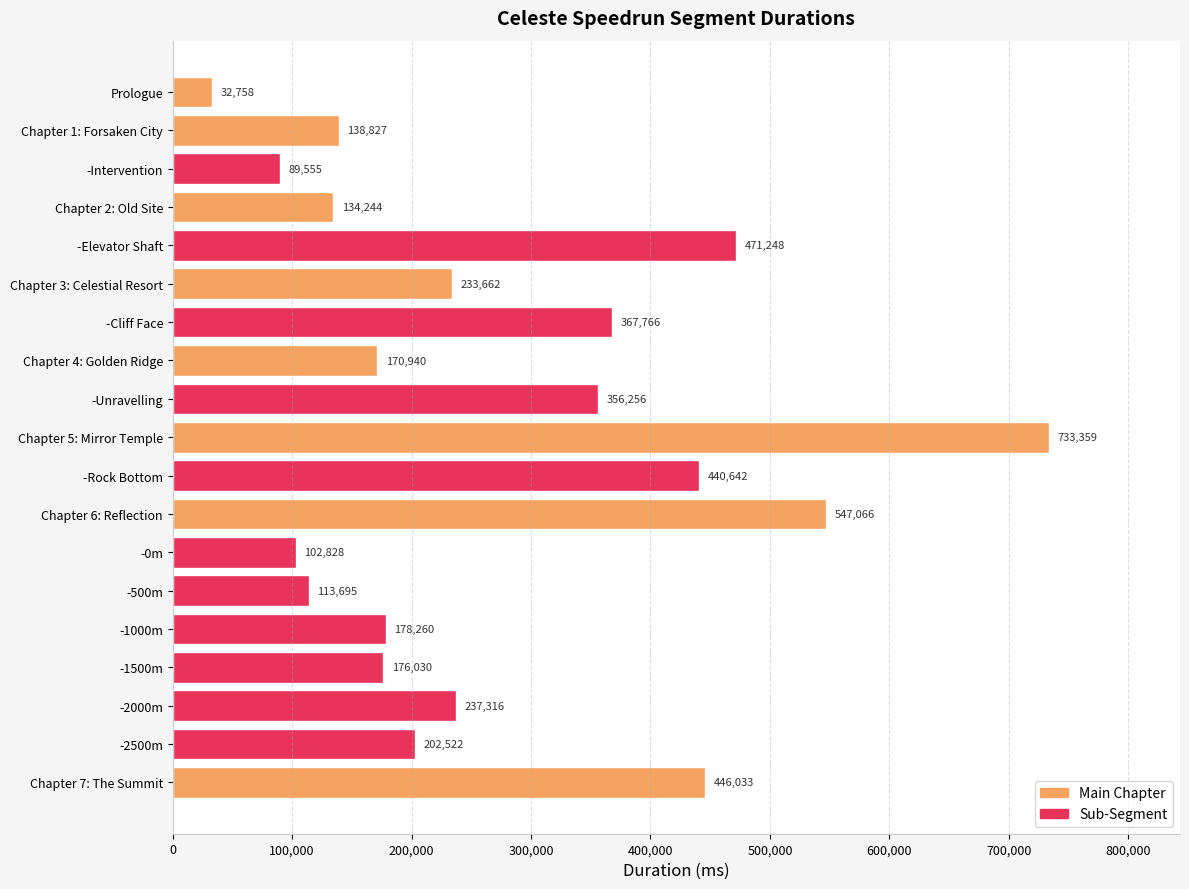

Rank the categories by value from highest to lowest.

Chapter 5: Mirror Temple, Chapter 6: Reflection, -Elevator Shaft, Chapter 7: The Summit, -Rock Bottom, -Cliff Face, -Unravelling, -2000m, Chapter 3: Celestial Resort, -2500m, -1000m, -1500m, Chapter 4: Golden Ridge, Chapter 1: Forsaken City, Chapter 2: Old Site, -500m, -0m, -Intervention, Prologue